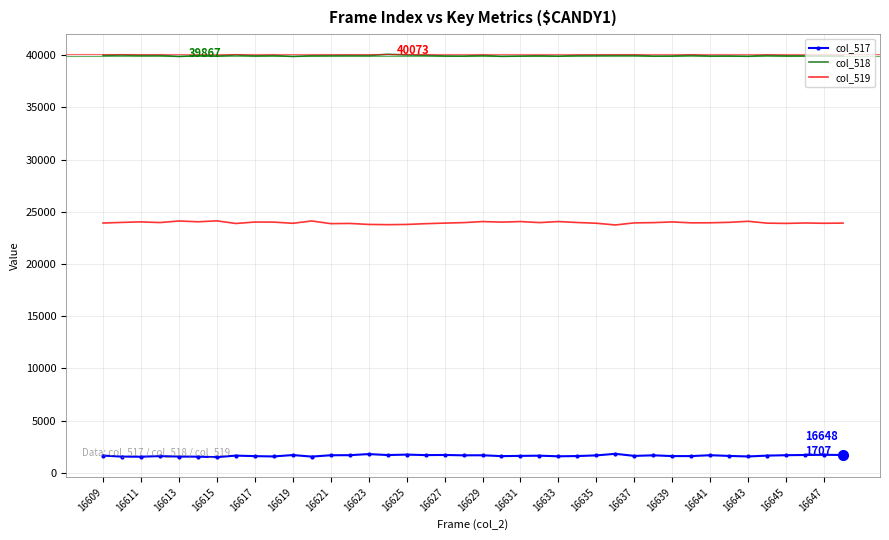

What is the maximum value for col_517?

1819